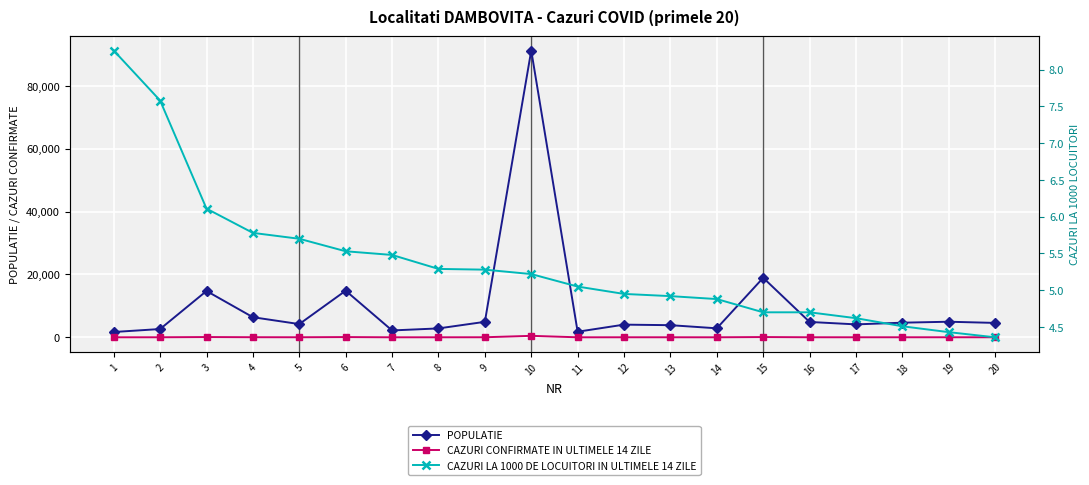

Which has a higher value, 14 or 6?

6